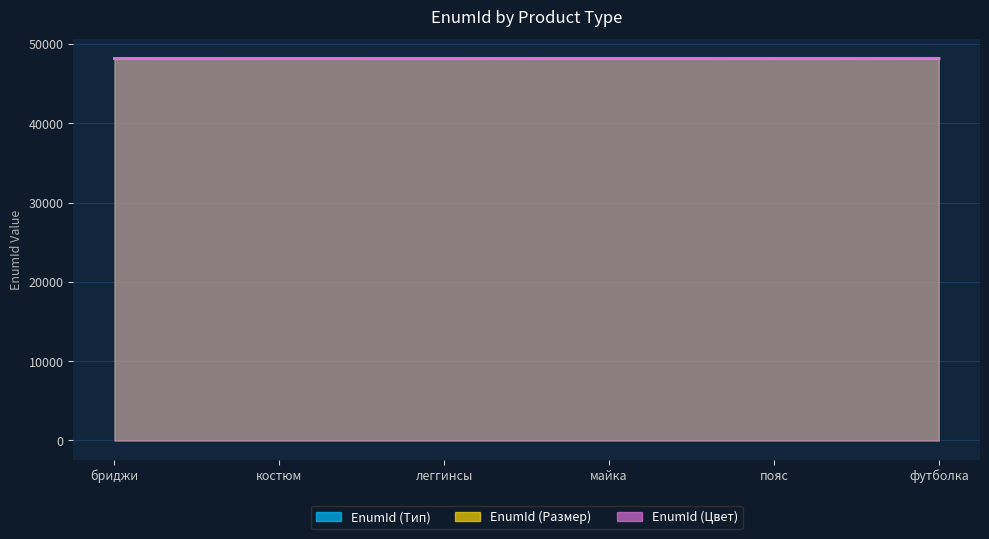

What position from the right is бриджи?

6